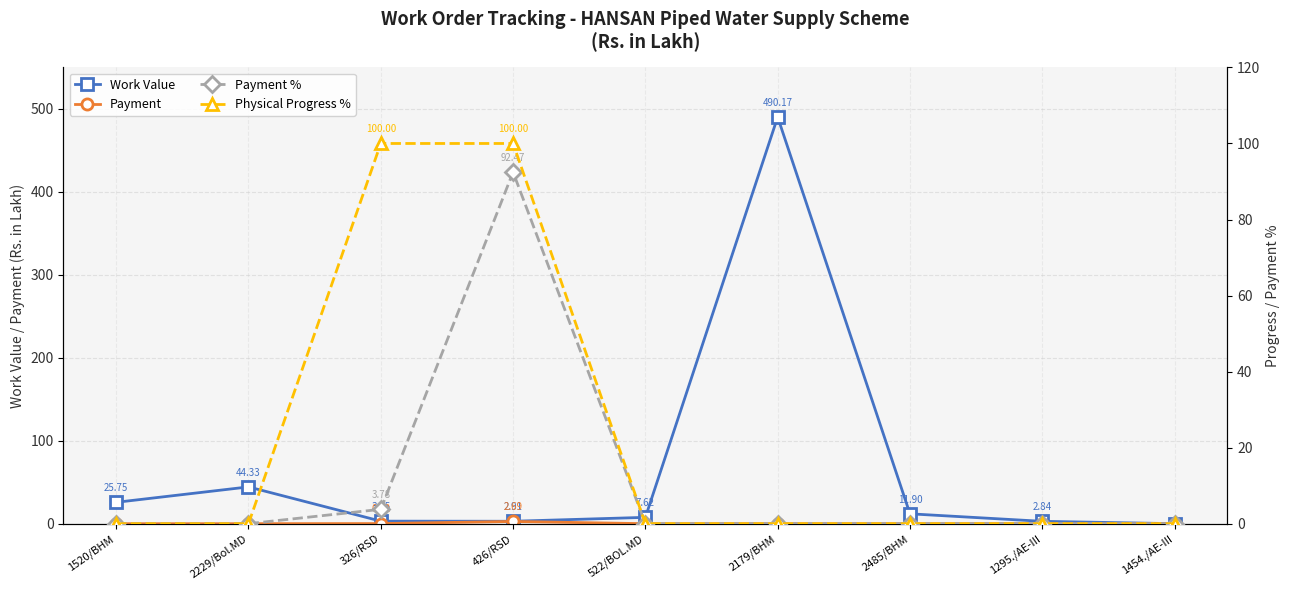

True or false: Physical Progress % has a value of 173.9 at 326/RSD.

False